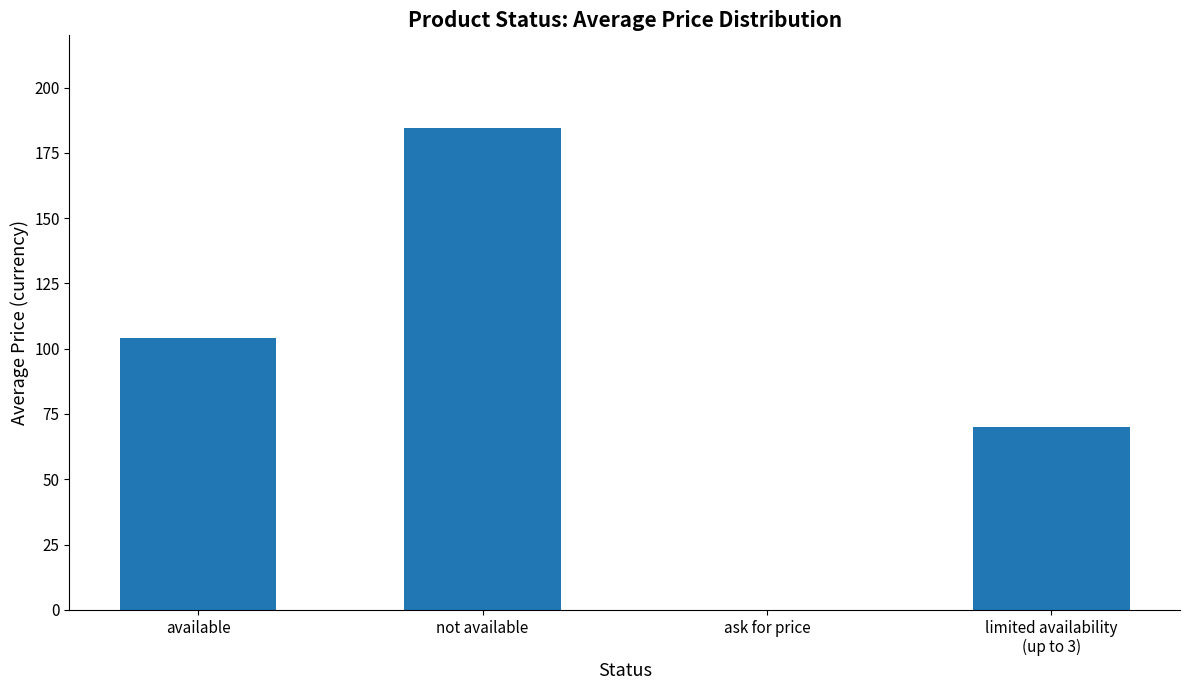

How many values are above zero?

3